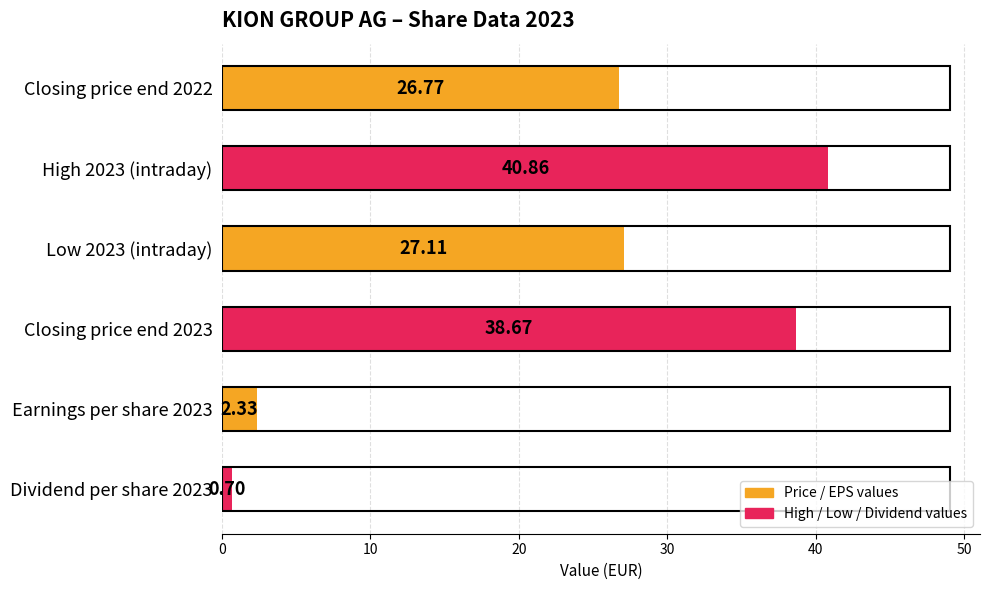

List the labels in order of value, largest first.

High 2023 (intraday), Closing price end 2023, Low 2023 (intraday), Closing price end 2022, Earnings per share 2023, Dividend per share 2023